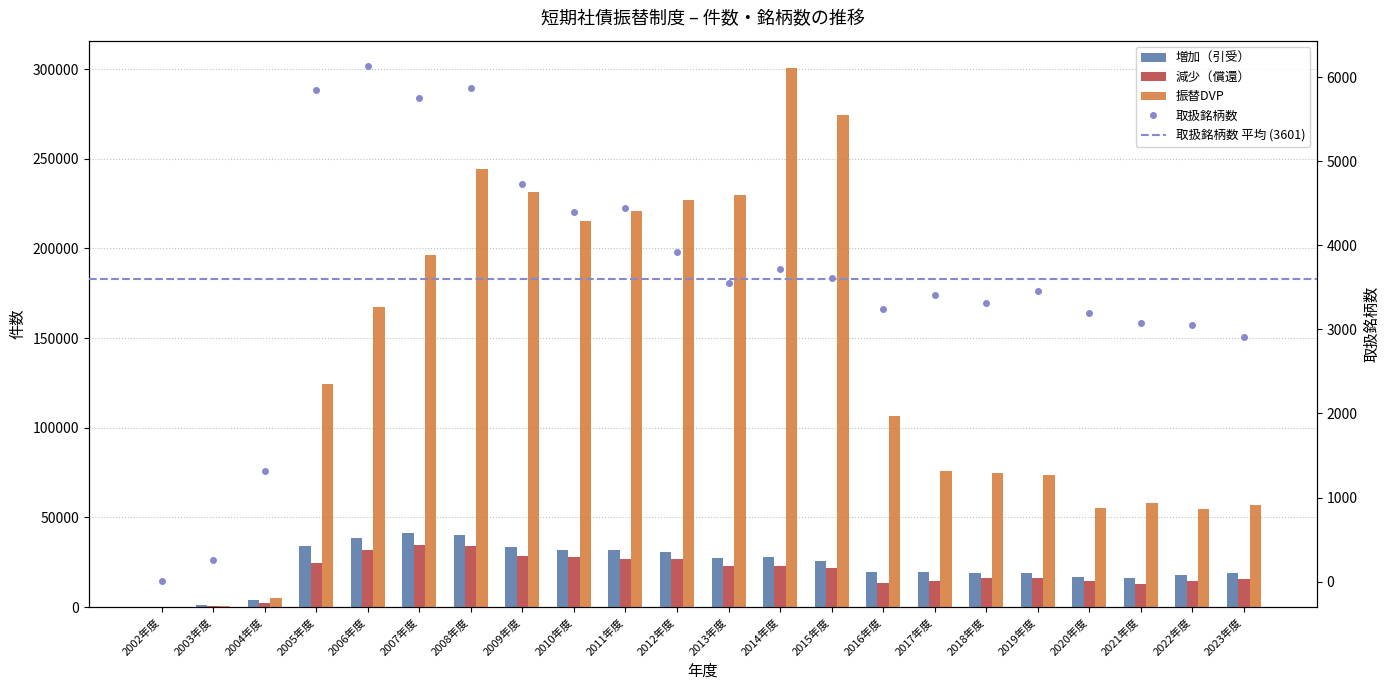

What is the spread (max minus min) of values at 2018年度?

71230